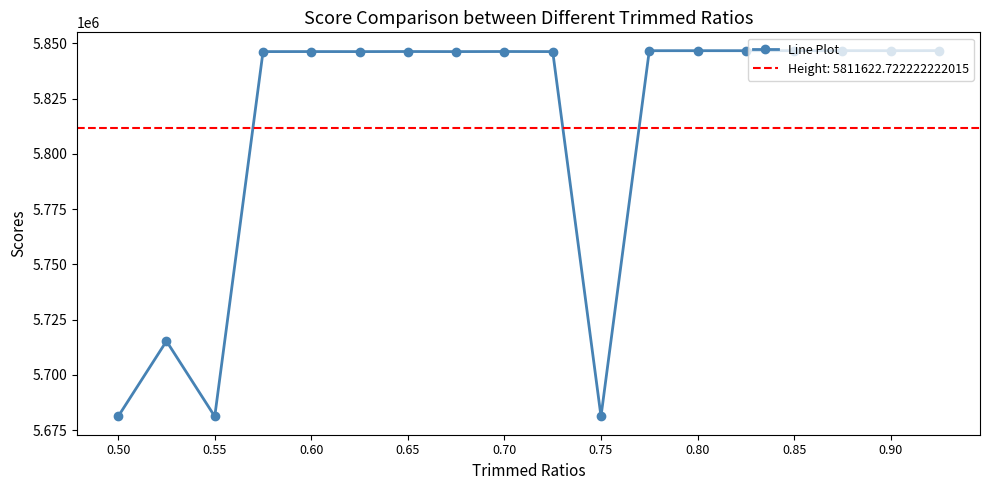

How many points are lower than both their immediate neighbors (excluding endpoints)?

6